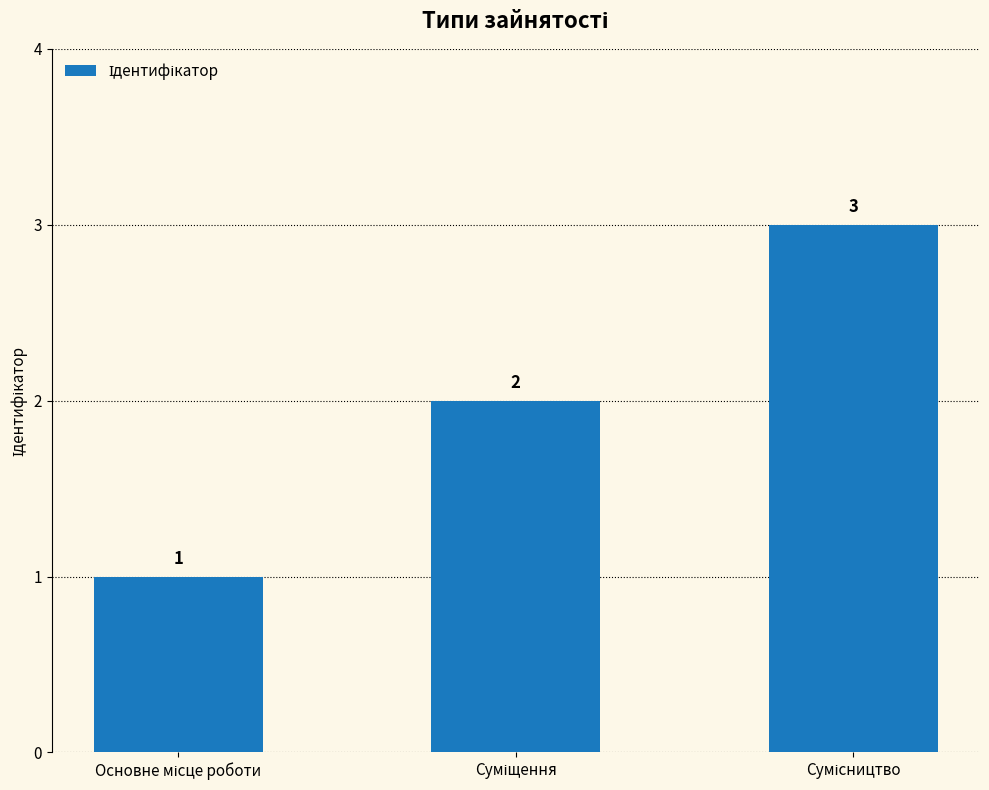

What is the value of the 2nd bar from the left?

2